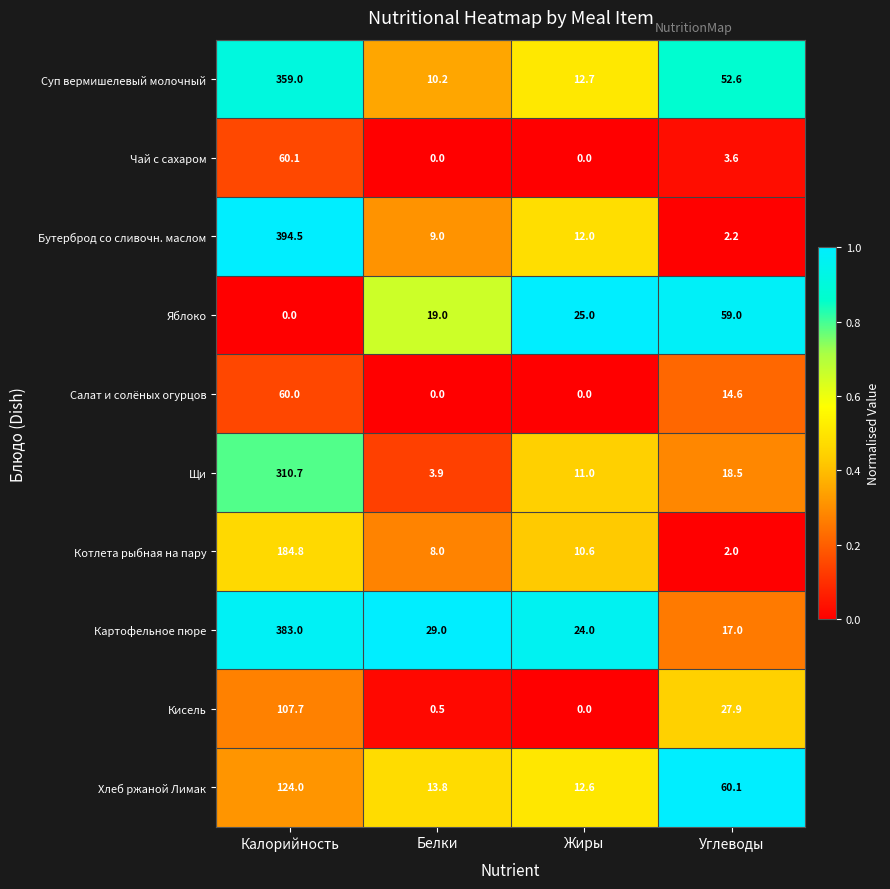

Rank the series at Углеводы from highest to lowest value.

Хлеб ржаной Лимак, Яблоко, Суп вермишелевый молочный, Кисель, Щи, Картофельное пюре, Салат и солёных огурцов, Чай с сахаром, Бутерброд со сливочн. маслом, Котлета рыбная на пару